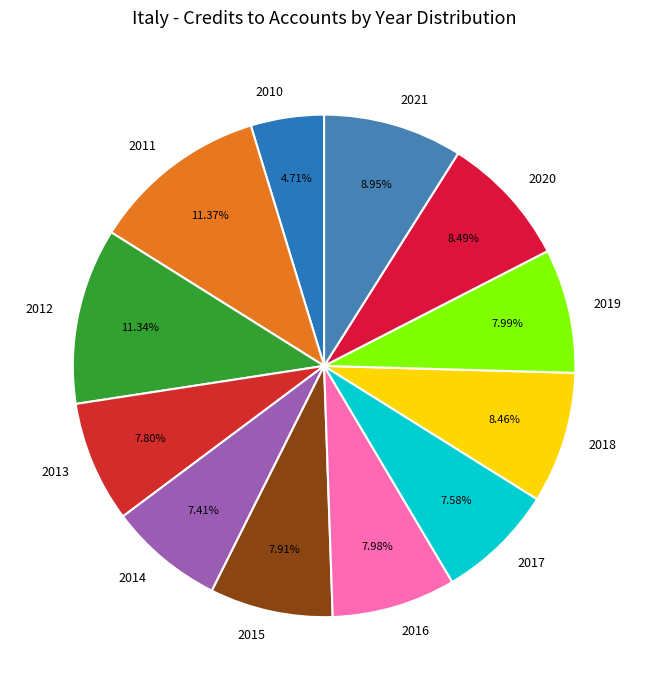

Approximately how many times larger is the value at 2013 compared to 2014?

1.1